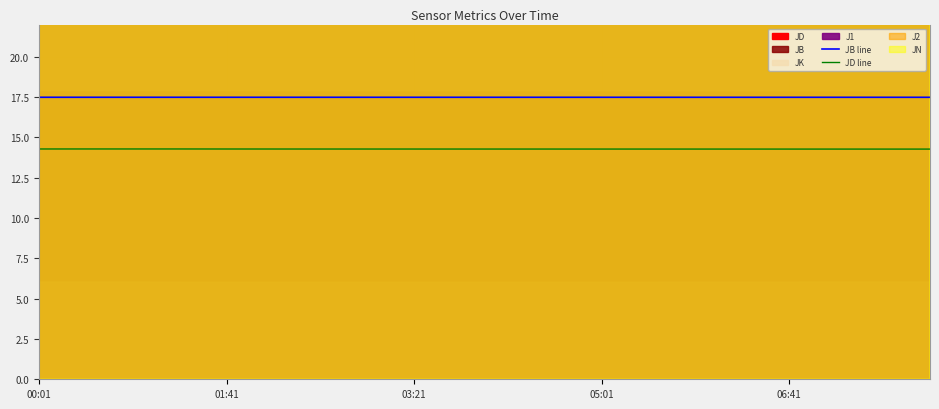

Which series has the largest range (max minus min)?

JD line